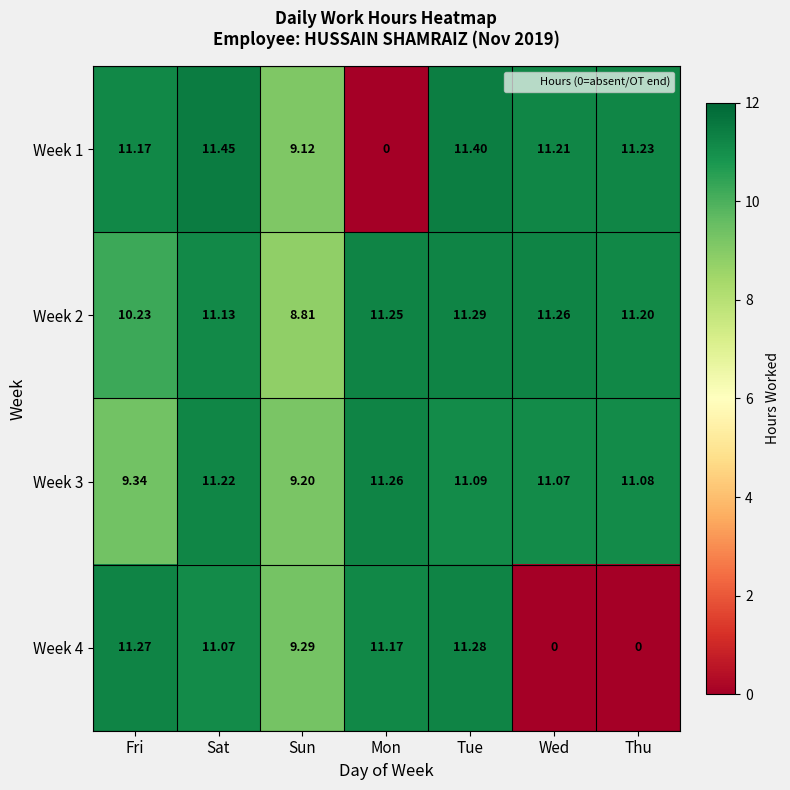

List the labels in order of Week 3 value, largest first.

Mon, Sat, Tue, Thu, Wed, Fri, Sun